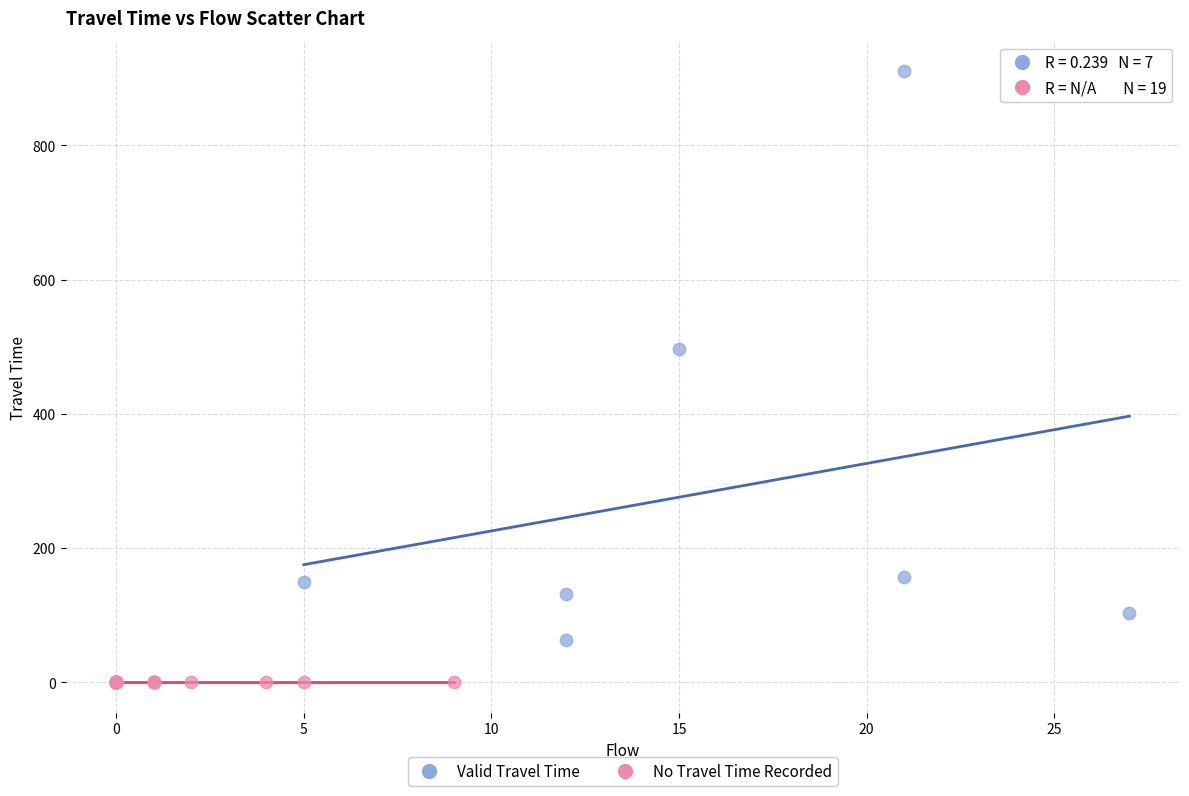

Which series reaches the minimum Y coordinate?

No Travel Time Recorded